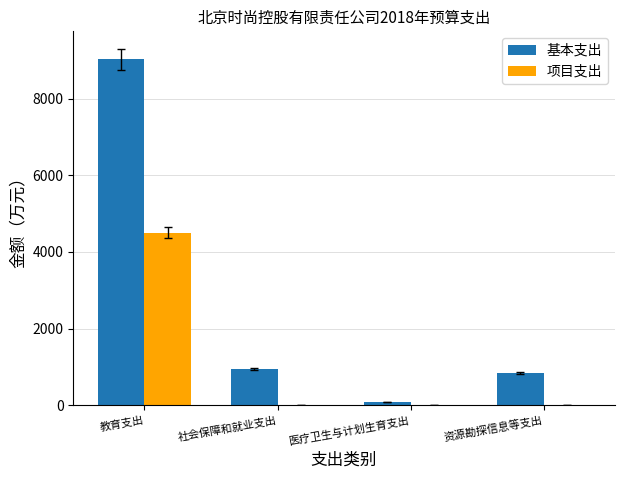

What is the total value across all series at 资源勘探信息等支出?

845.5